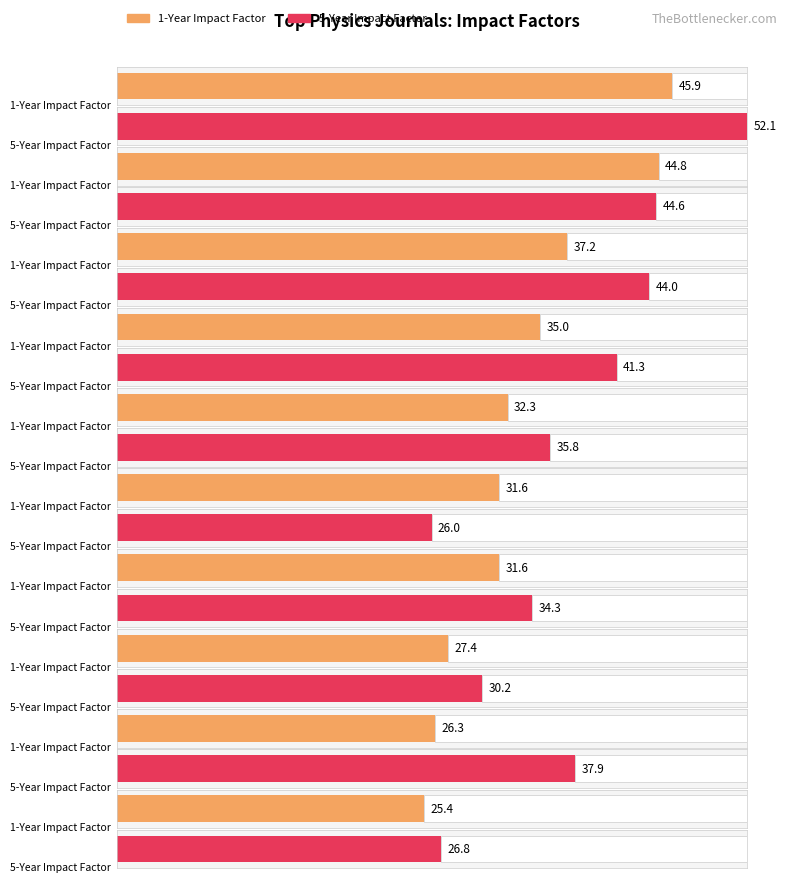

The value of 5-Year Impact Factor at Nature Reviews Physics is 72.7. True or false?

False